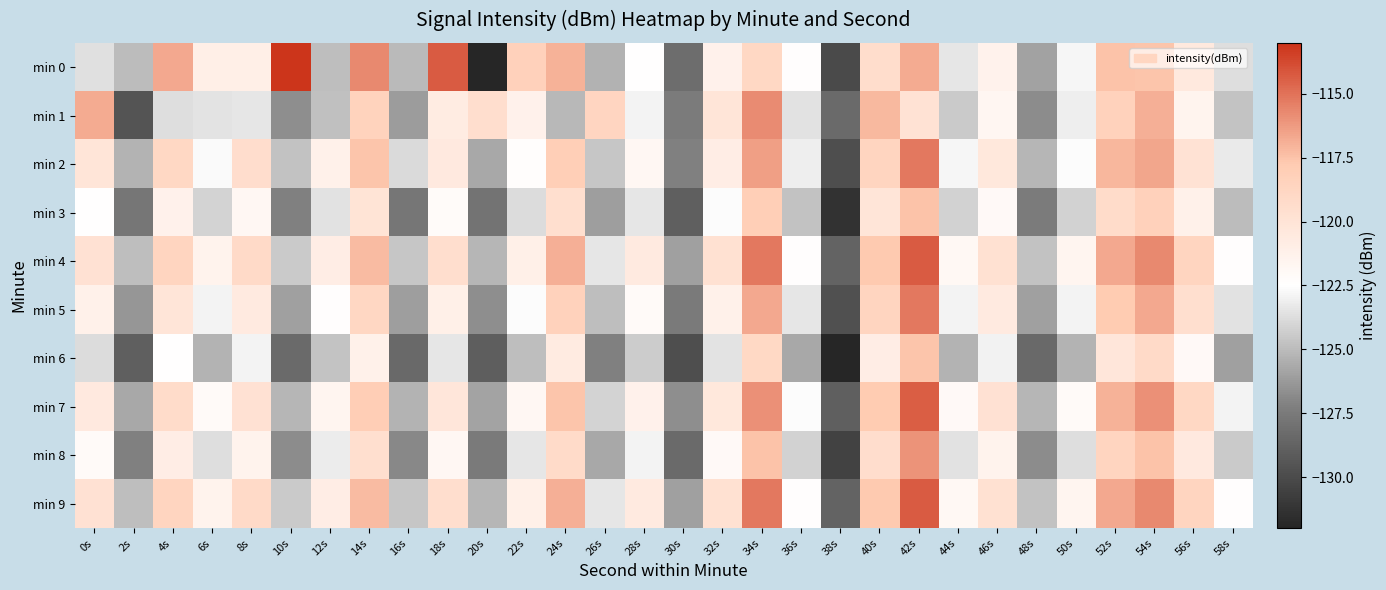

Rank the series by their maximum value, from highest to lowest.

min 0, min 4, min 9, min 7, min 2, min 5, min 1, min 8, min 3, min 6